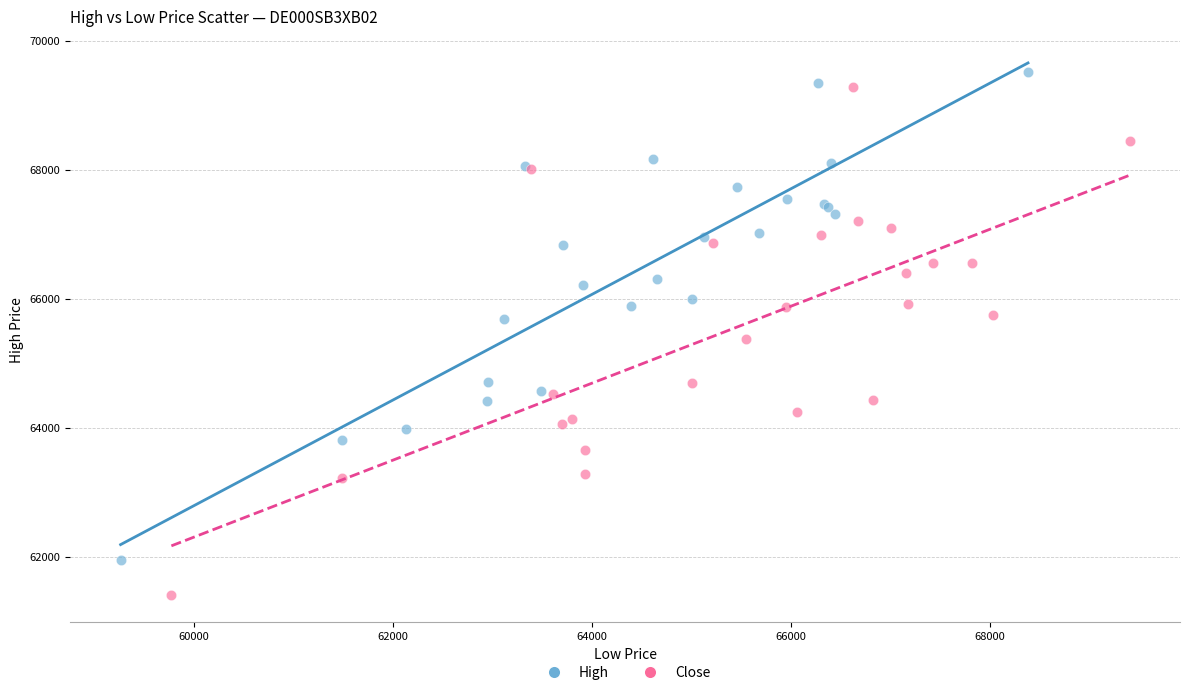

Which series reaches the minimum Y coordinate?

Close